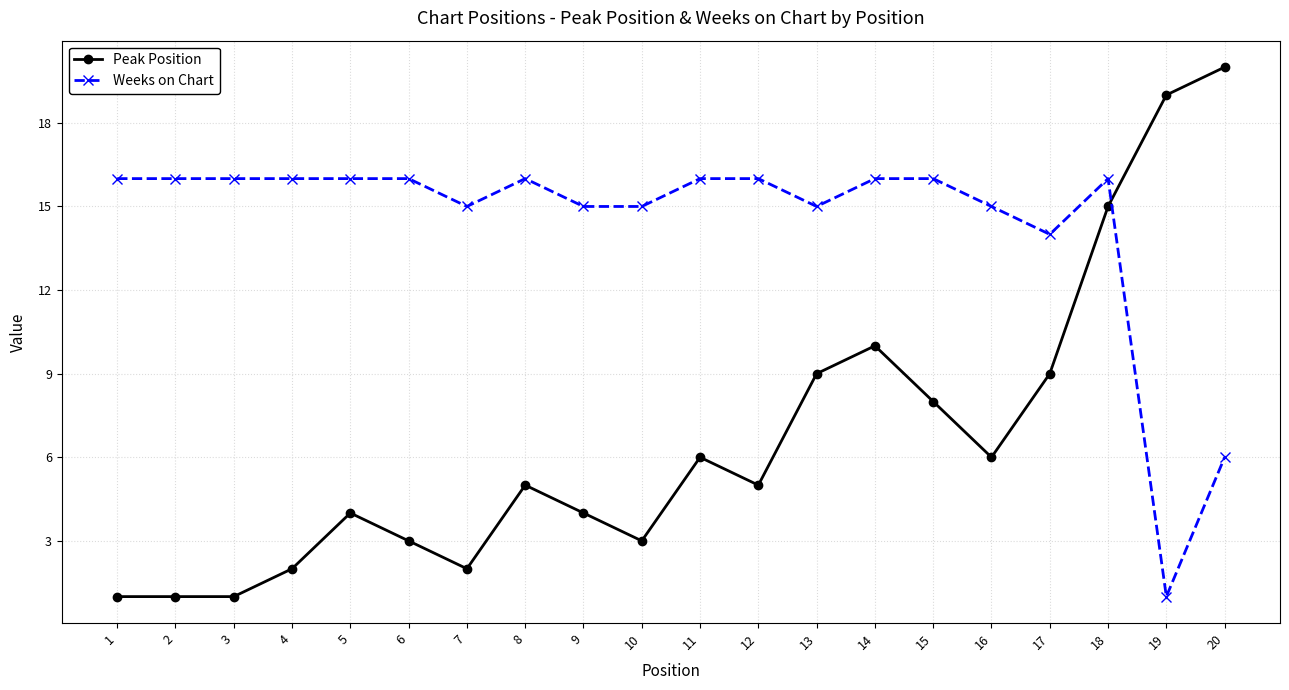

How many intersections are there between Weeks on Chart and Peak Position?

1